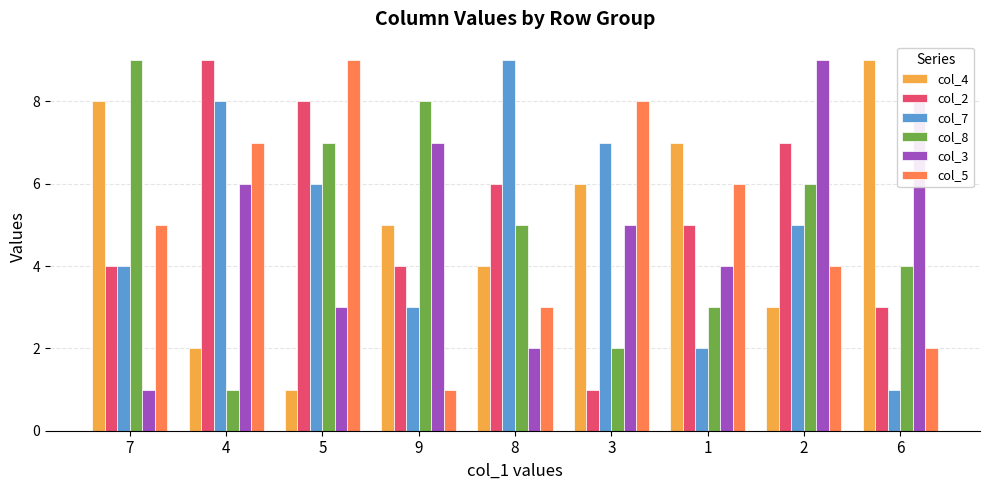

Reading left to right, extract all data points from this chart.

col_4: 8	2	1	5	4	6	7	3	9
col_2: 4	9	8	4	6	1	5	7	3
col_7: 4	8	6	3	9	7	2	5	1
col_8: 9	1	7	8	5	2	3	6	4
col_3: 1	6	3	7	2	5	4	9	8
col_5: 5	7	9	1	3	8	6	4	2